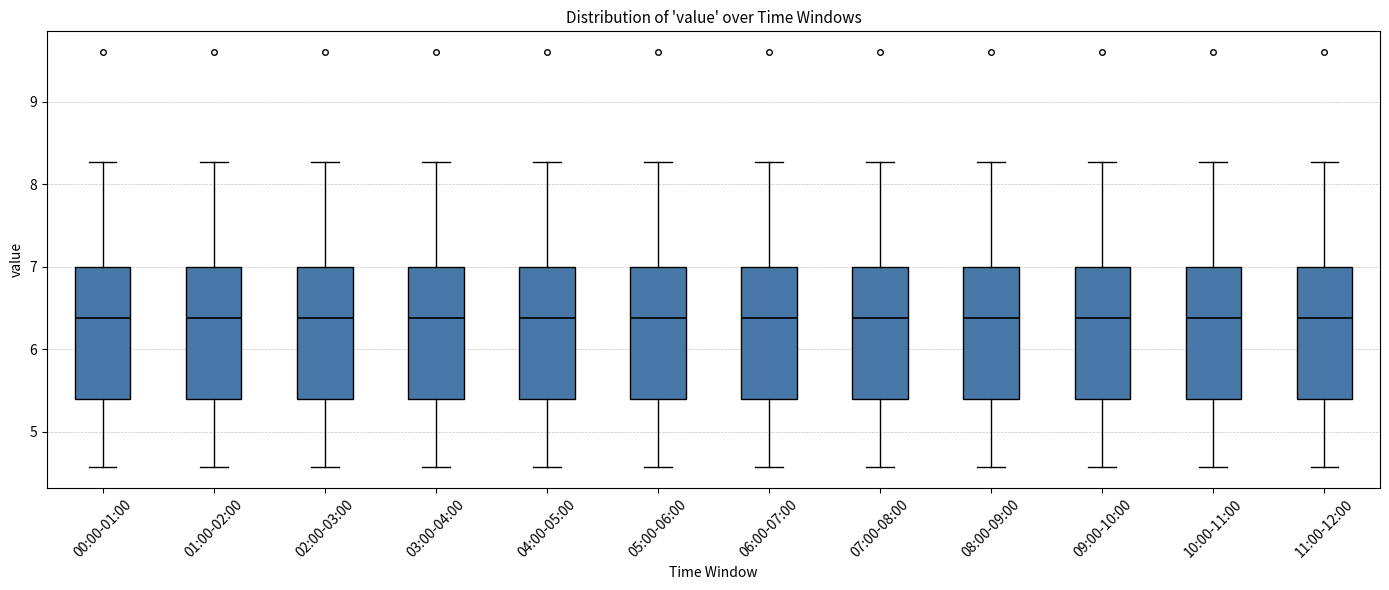

Reading left to right, transcribe this box plot: for each box, give where its median line is, the range the box spans, and where its two whiskers end, as read against the y-axis. The values are not printed on the chart, so give them approximately, as read against the axis.

00:00-01:00: median 6.4, box 5.4 to 7.0, whiskers 4.6 to 8.3
01:00-02:00: median 6.4, box 5.4 to 7.0, whiskers 4.6 to 8.3
02:00-03:00: median 6.4, box 5.4 to 7.0, whiskers 4.6 to 8.3
03:00-04:00: median 6.4, box 5.4 to 7.0, whiskers 4.6 to 8.3
04:00-05:00: median 6.4, box 5.4 to 7.0, whiskers 4.6 to 8.3
05:00-06:00: median 6.4, box 5.4 to 7.0, whiskers 4.6 to 8.3
06:00-07:00: median 6.4, box 5.4 to 7.0, whiskers 4.6 to 8.3
07:00-08:00: median 6.4, box 5.4 to 7.0, whiskers 4.6 to 8.3
08:00-09:00: median 6.4, box 5.4 to 7.0, whiskers 4.6 to 8.3
09:00-10:00: median 6.4, box 5.4 to 7.0, whiskers 4.6 to 8.3
10:00-11:00: median 6.4, box 5.4 to 7.0, whiskers 4.6 to 8.3
11:00-12:00: median 6.4, box 5.4 to 7.0, whiskers 4.6 to 8.3